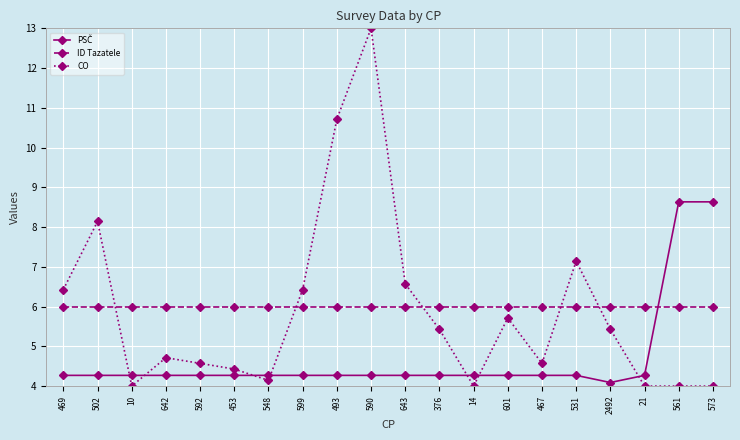

What is the difference between the highest and lowest values at 590?

8.7